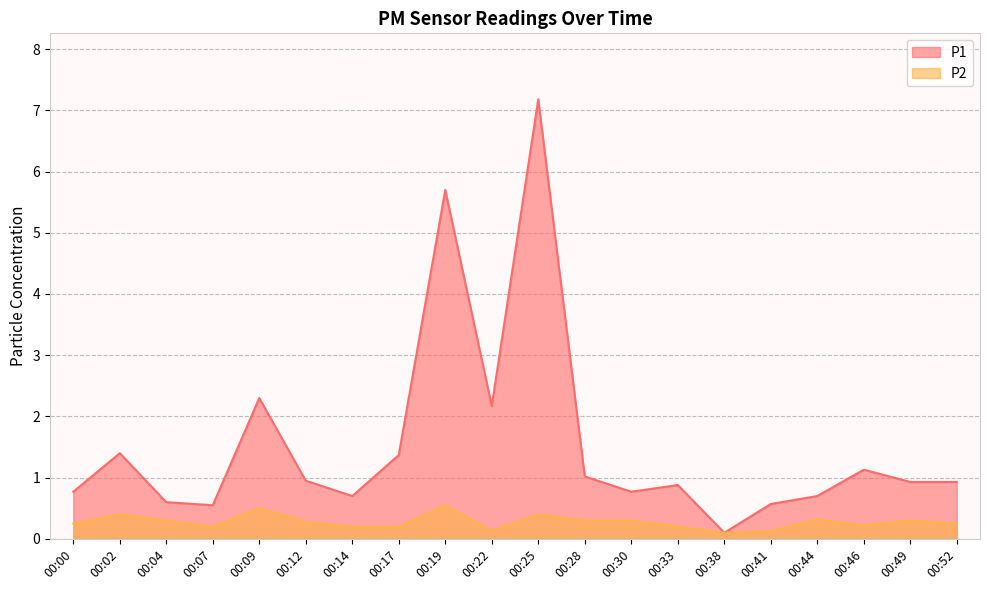

Reading left to right, list all the values displayed in this chart.

P1: 00:00=0.8	00:02=1.4	00:04=0.6	00:07=0.6	00:09=2.3	00:12=0.9	00:14=0.7	00:17=1.4	00:19=5.7	00:22=2.2	00:25=7.2	00:28=1.0	00:30=0.8	00:33=0.9	00:38=0.1	00:41=0.6	00:44=0.7	00:46=1.1	00:49=0.9	00:52=0.9
P2: 00:00=0.2	00:02=0.4	00:04=0.3	00:07=0.2	00:09=0.5	00:12=0.3	00:14=0.2	00:17=0.2	00:19=0.6	00:22=0.1	00:25=0.4	00:28=0.3	00:30=0.3	00:33=0.2	00:38=0.1	00:41=0.1	00:44=0.3	00:46=0.2	00:49=0.3	00:52=0.2